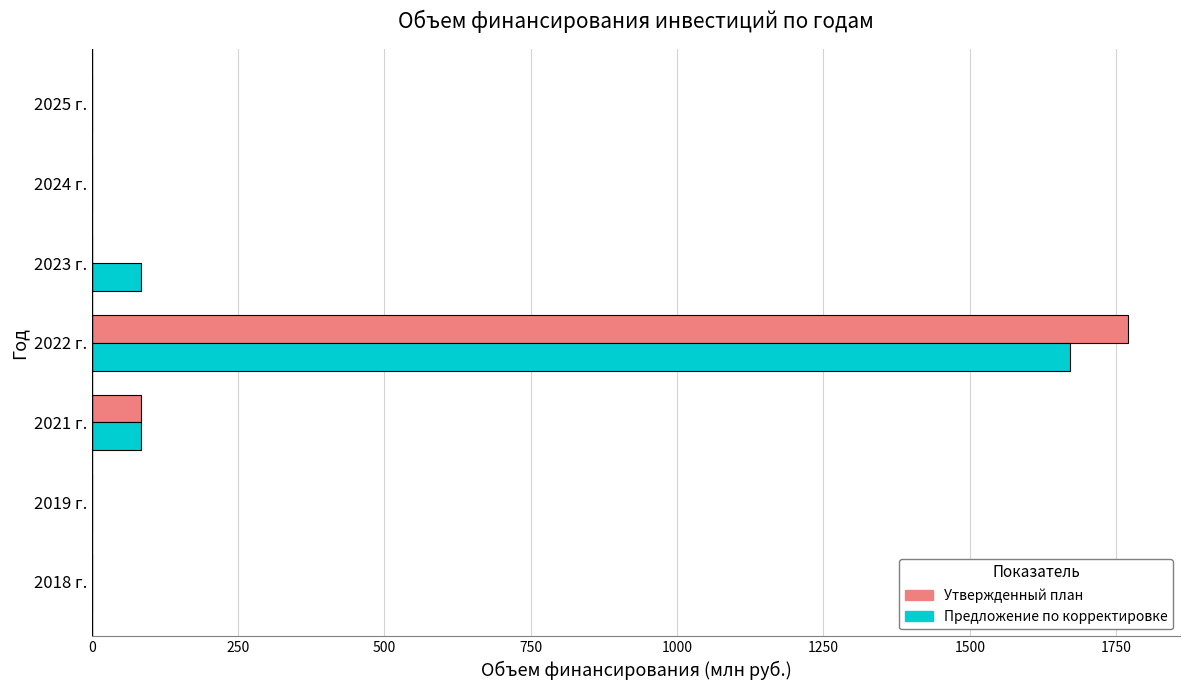

Which series changed the most between 2022 г. and 2024 г.?

Утвержденный план